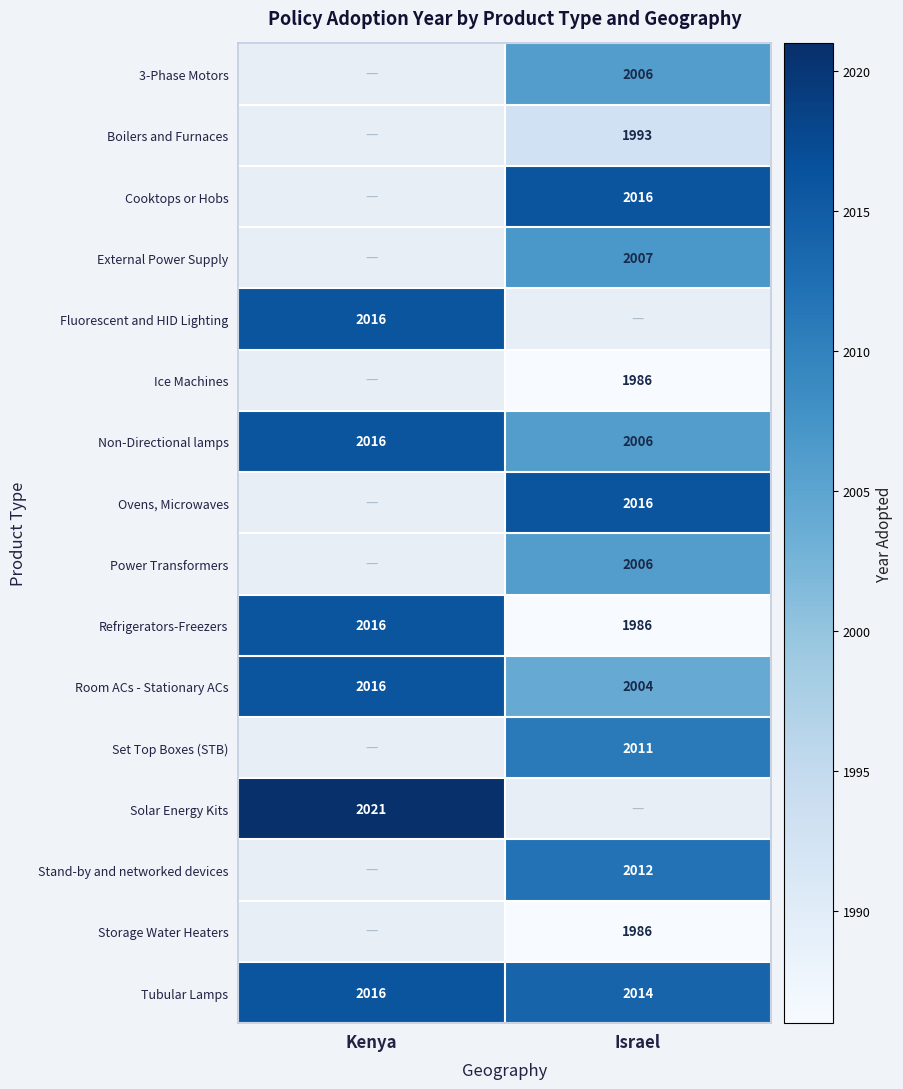

List the labels in order of Tubular Lamps value, largest first.

Kenya, Israel